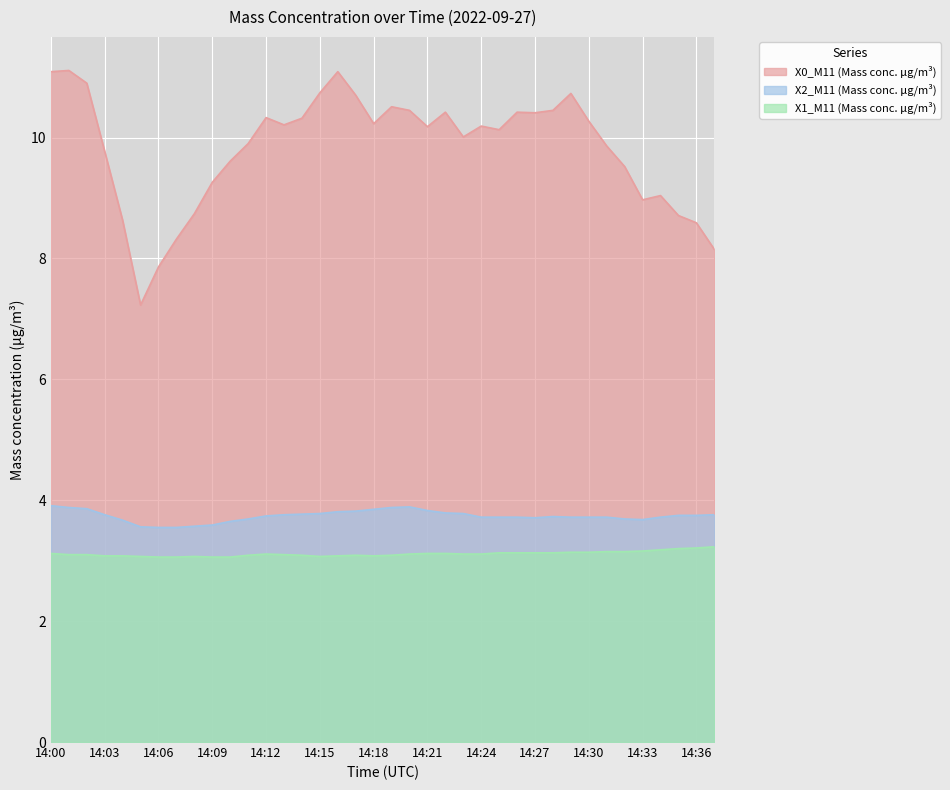

Is it true that X0_M11 (Mass conc. μg/m³) equals 3.1 at 14:35?

False